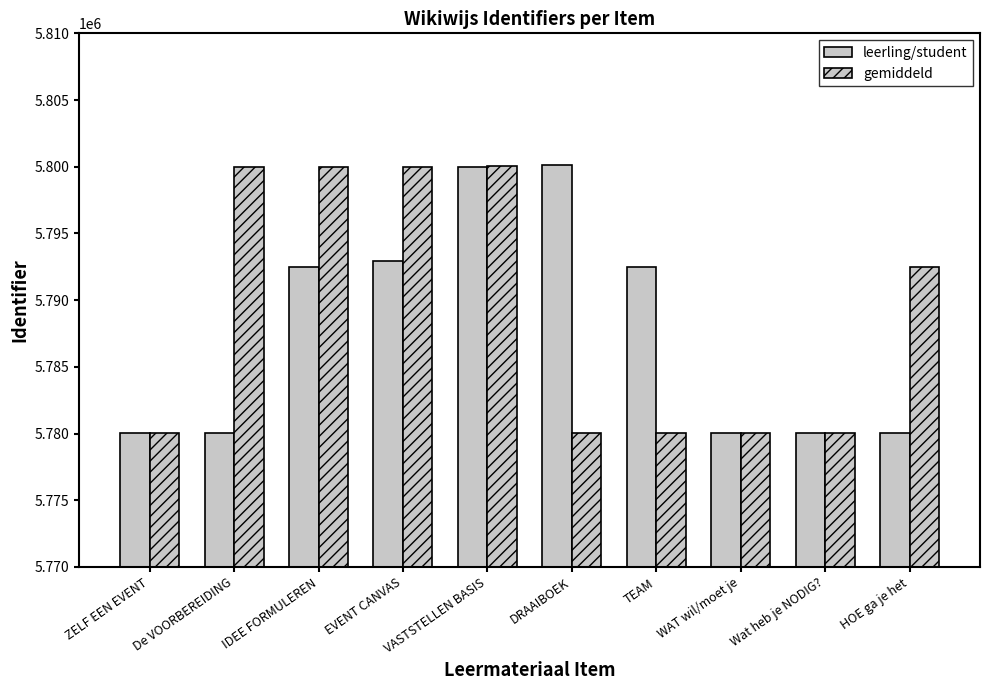

What is the label of the 7th bar from the right?

EVENT CANVAS